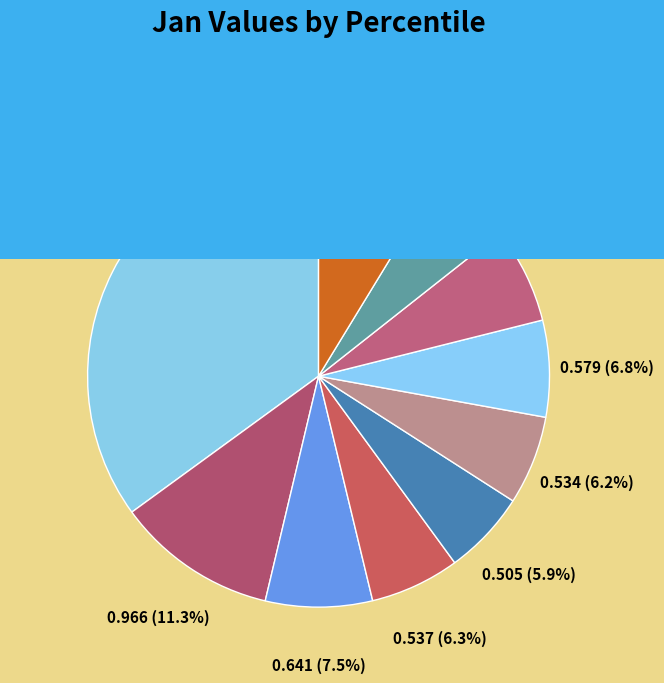

What is the smallest slice in the pie chart?

pct85